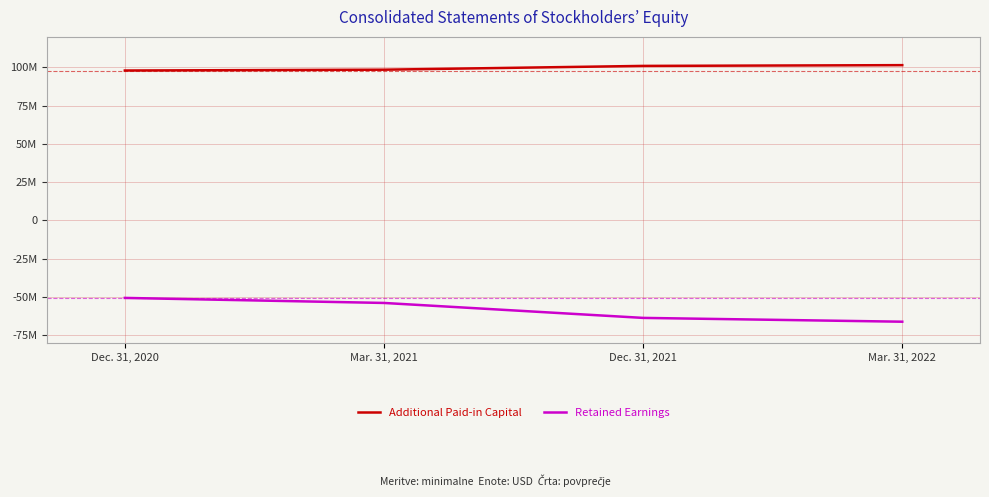

Which category has the lowest value across all series?

Mar. 31, 2022